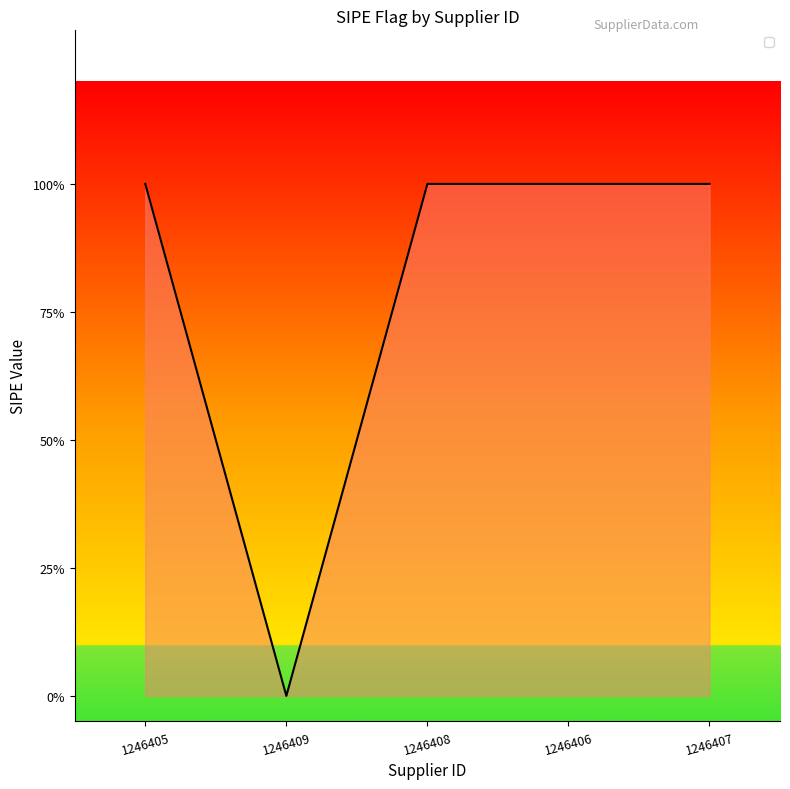

What is the approximate value at 1246406?

1